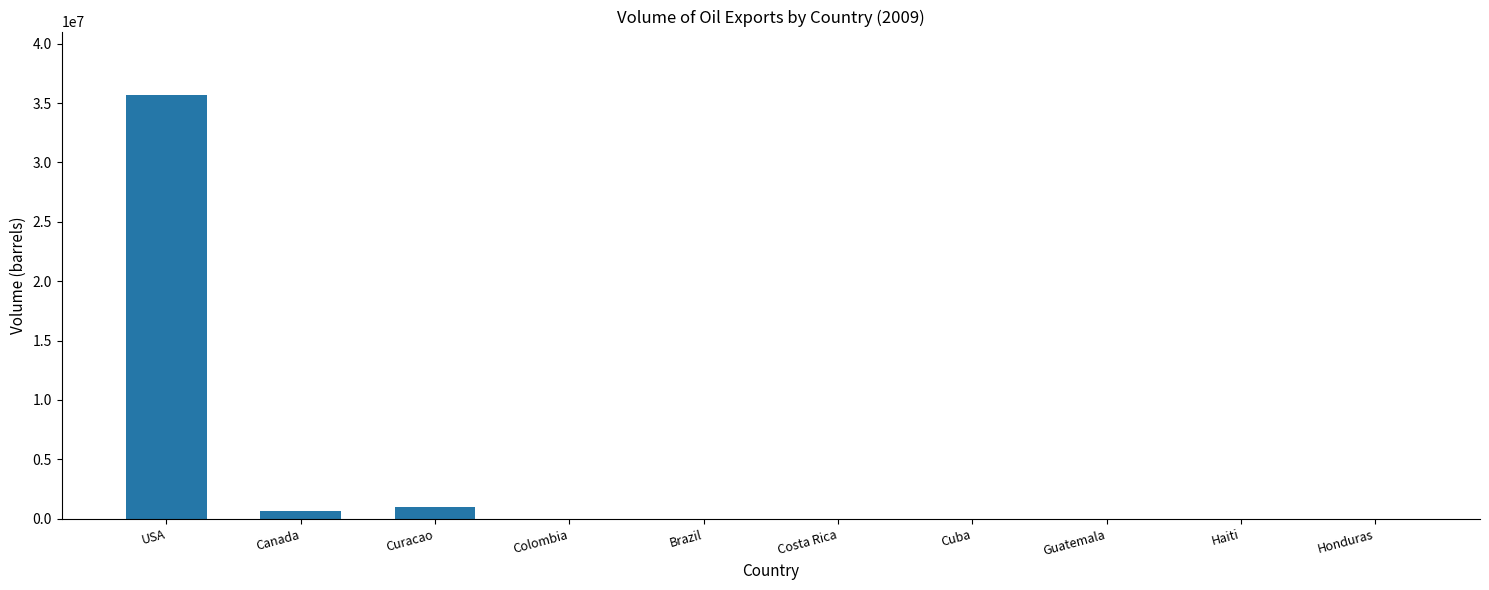

What is the sum of all values?

37347338